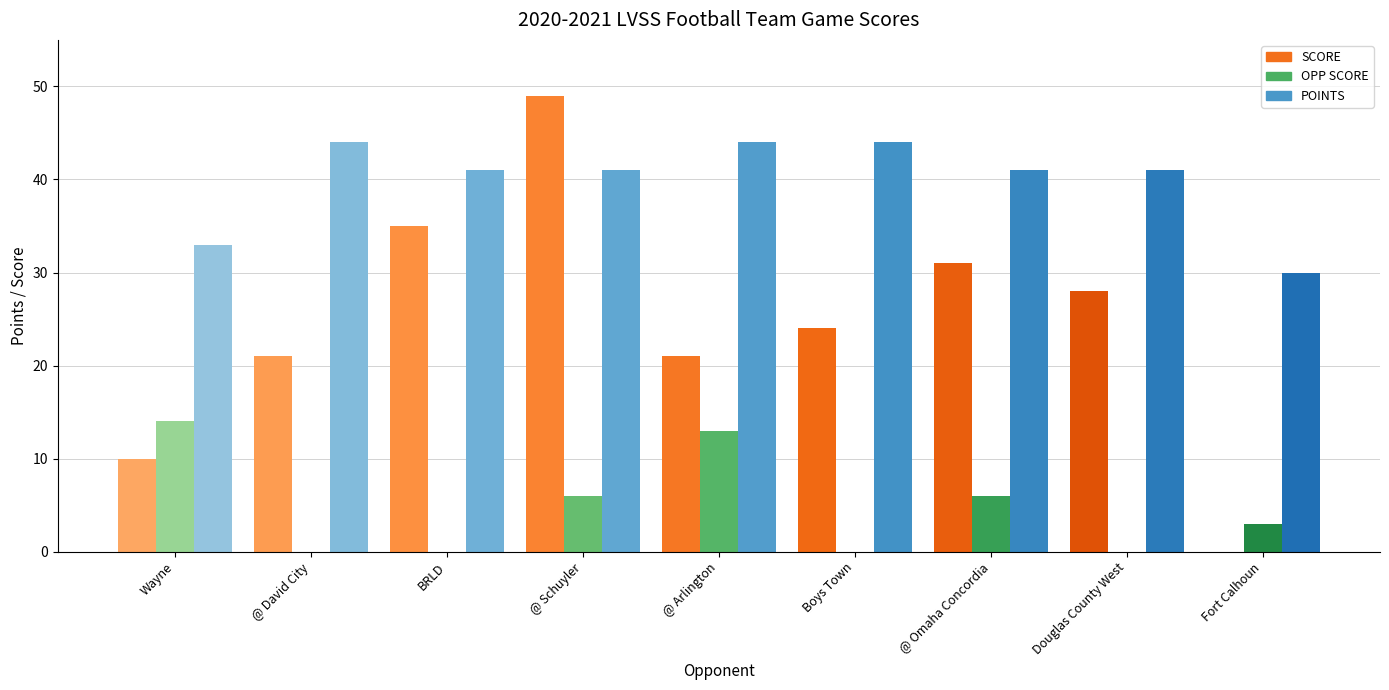

What is the highest value of the SCORE series?

10